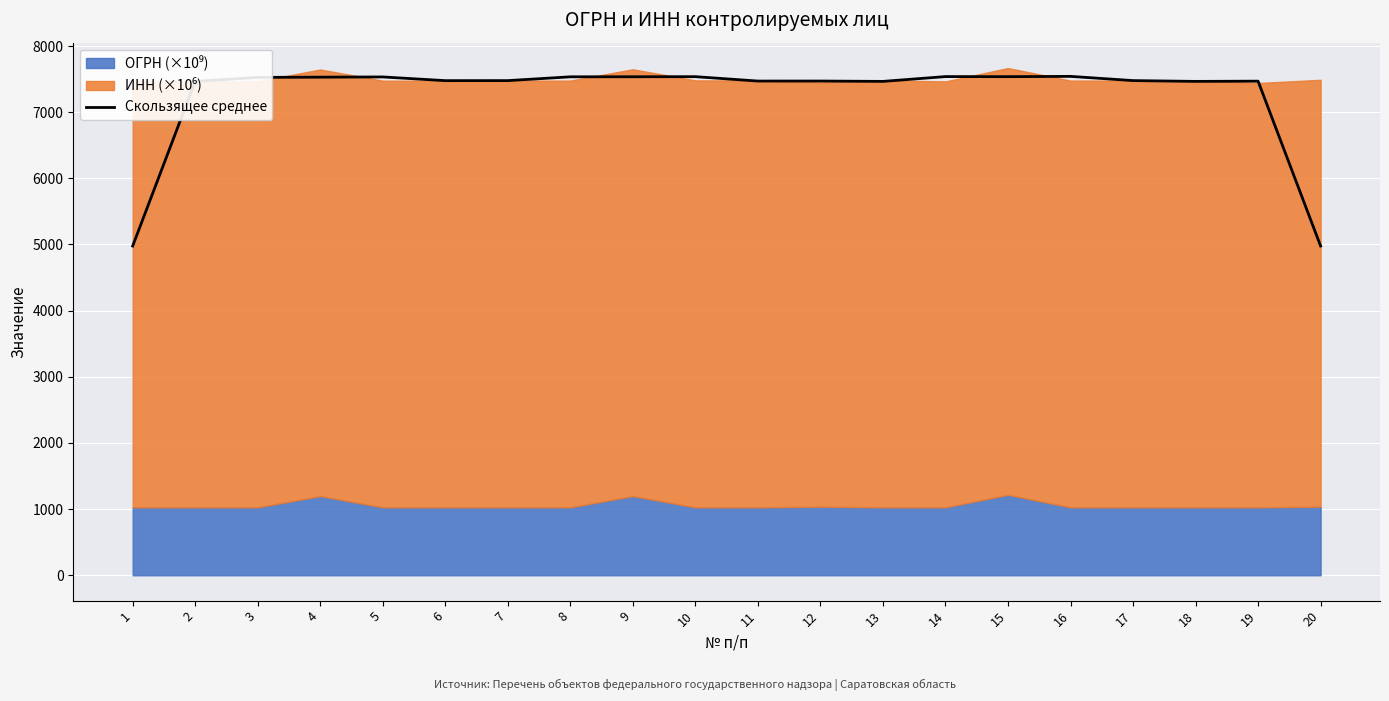

How many data points are less than 7477?

9